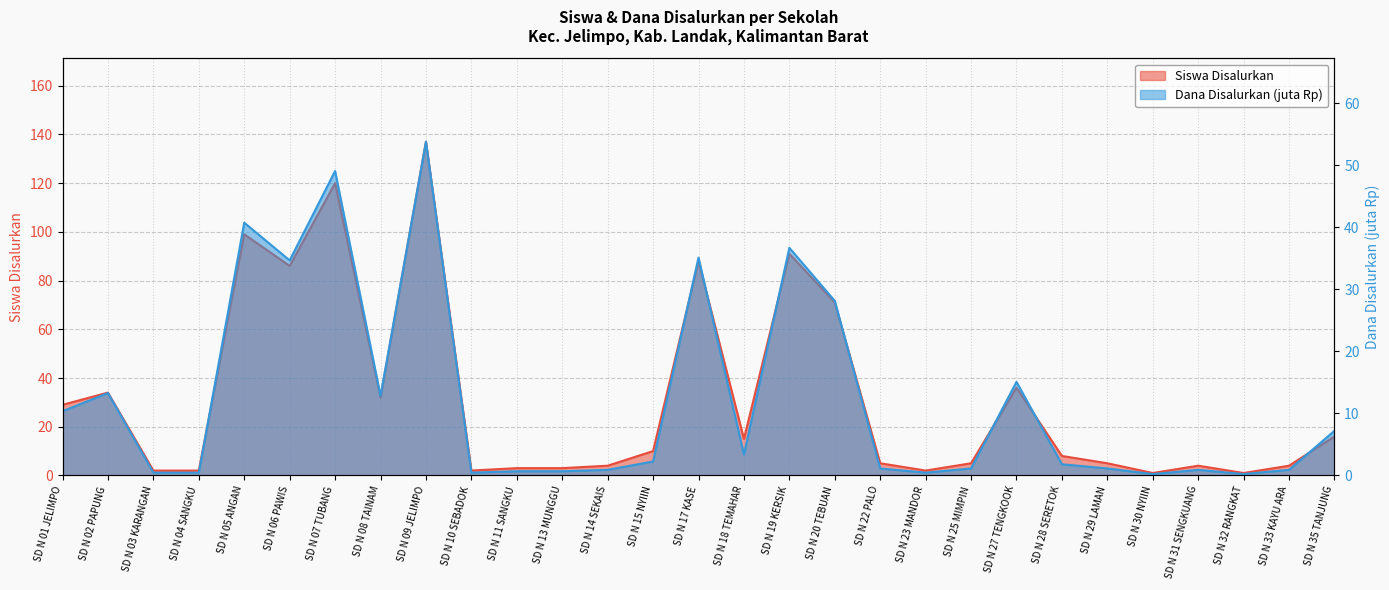

Reading left to right, transcribe all the data shown in this chart.

Siswa Disalurkan: 29.0	34.0	2.0	2.0	99.0	86.0	120.0	32.0	137.0	2.0	3.0	3.0	4.0	10.0	88.0	15.0	91.0	71.0	5.0	2.0	5.0	36.0	8.0	5.0	1.0	4.0	1.0	4.0	16.0
Dana Disalurkan (juta): 10.3	13.3	0.5	0.5	40.7	34.6	49.0	12.8	53.8	0.5	0.7	0.7	0.9	2.2	35.1	3.4	36.7	28.1	1.1	0.5	1.1	15.1	1.8	1.1	0.2	0.9	0.2	0.9	7.2